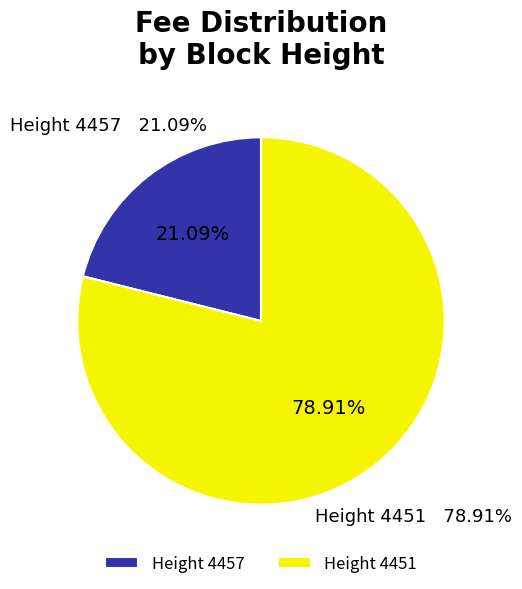

Rank the categories by value from highest to lowest.

4451, 4457